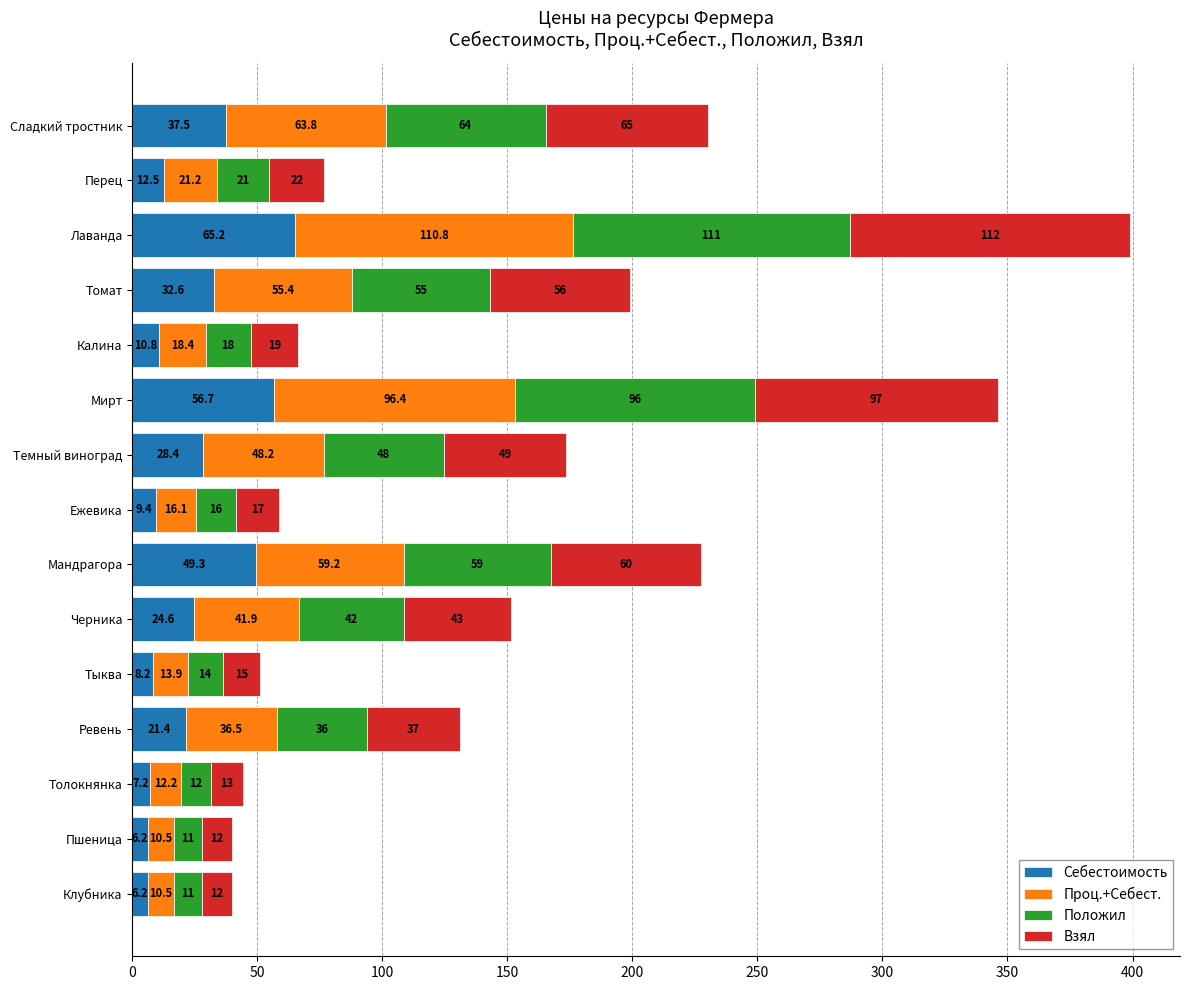

What are all the series names shown in the legend?

Себестоимость, Проц.+Себест., Положил, Взял